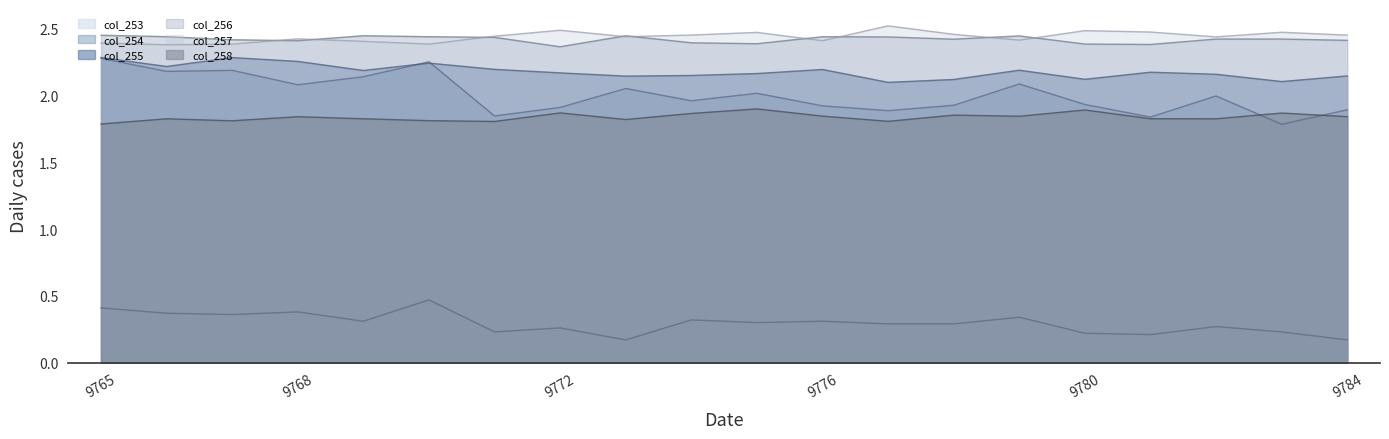

Rank the categories by col_254 value from lowest to highest.

9783, 9781, 9771, 9777, 9784, 9772, 9776, 9778, 9780, 9774, 9782, 9775, 9773, 9768, 9779, 9769, 9766, 9767, 9770, 9765